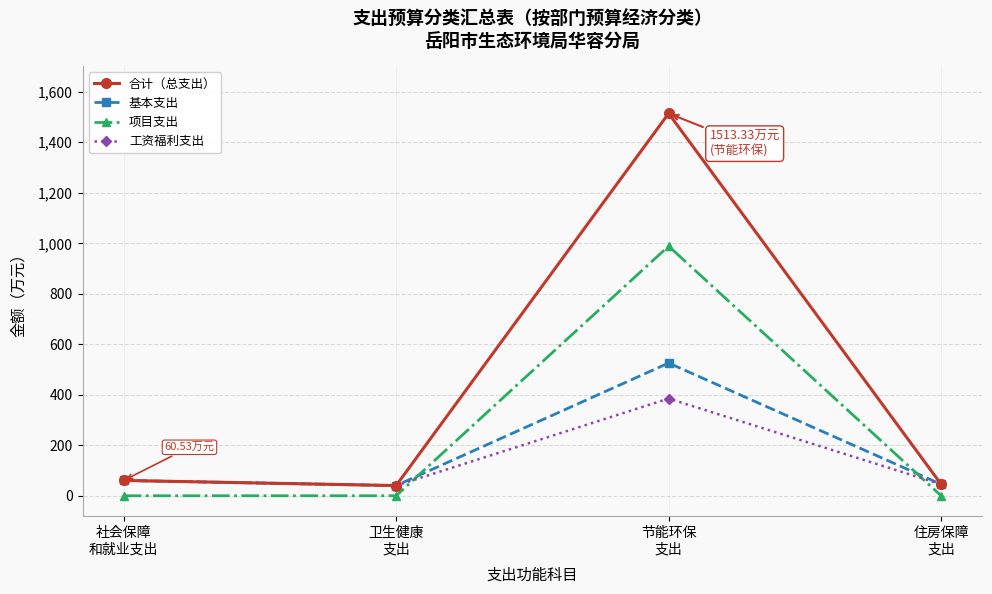

What is the difference between the second highest and minimum values in the 基本支出 series?

20.3